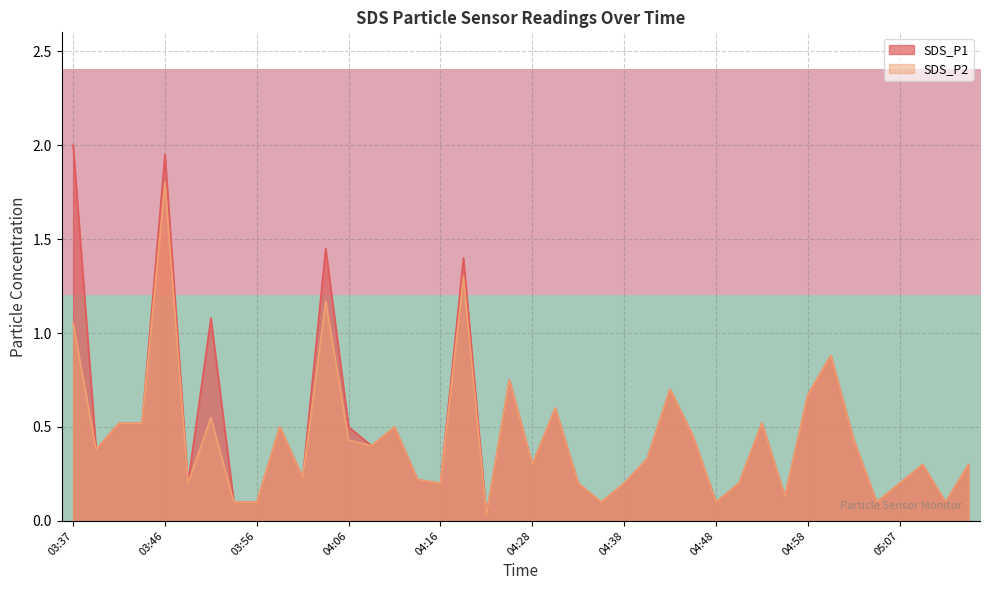

True or false: SDS_P1 has a value of 0.5 at 04:06.

True